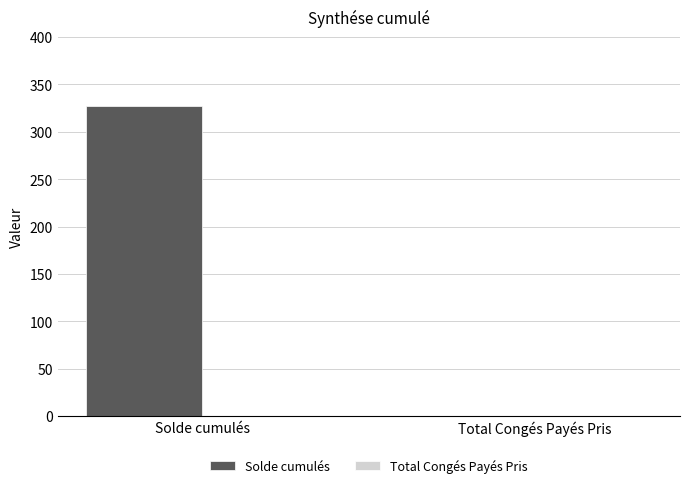

The value at Total Congés Payés Pris is 0.0. True or false?

True